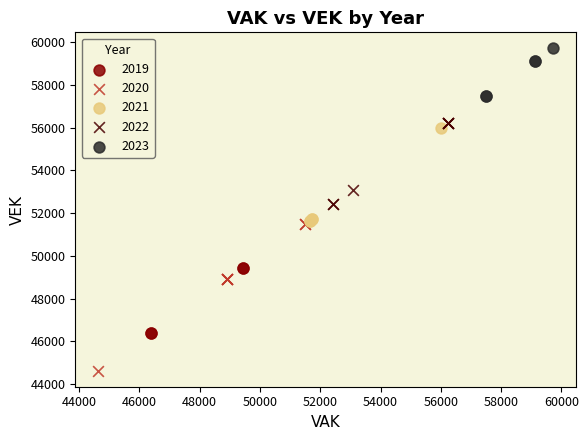

Which series contains the lowest Y value?

2020